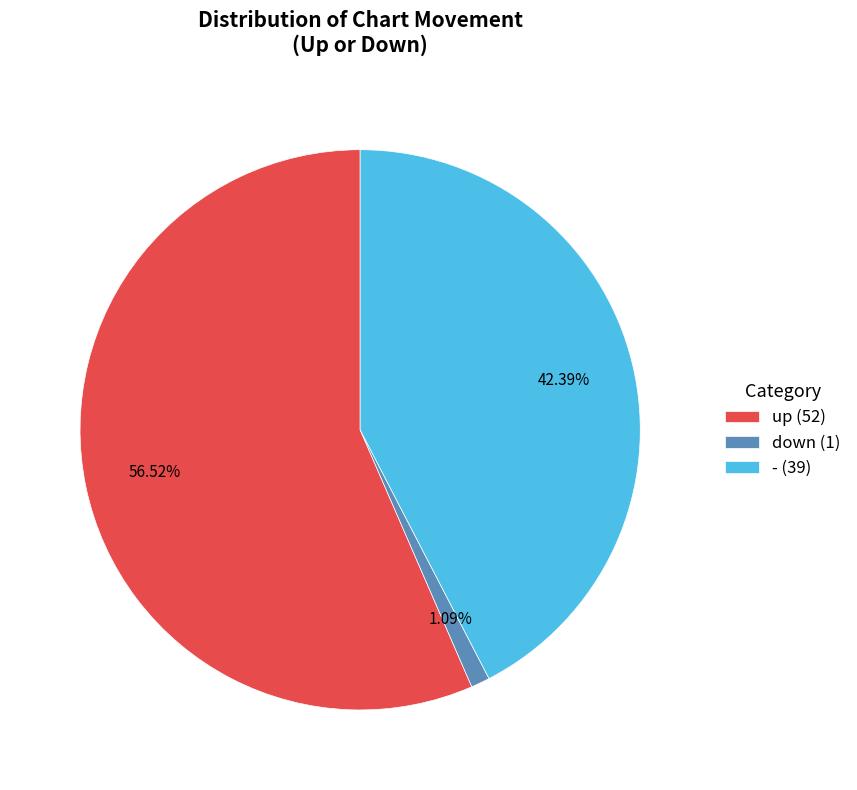

Which slice is the largest?

up